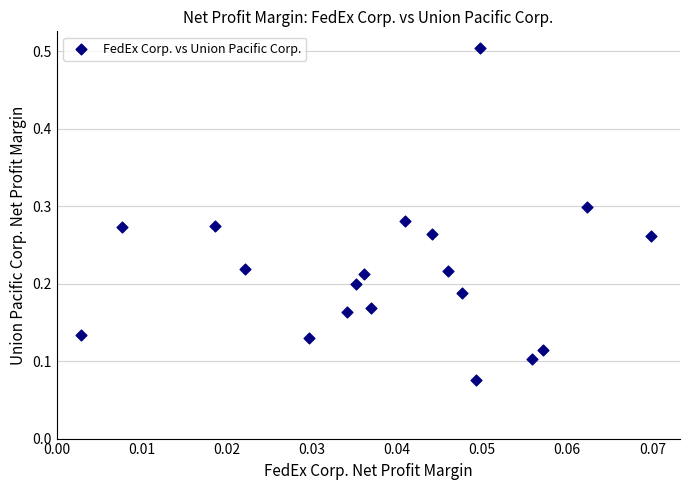

What is the range of Y values (max minus min)?

0.4